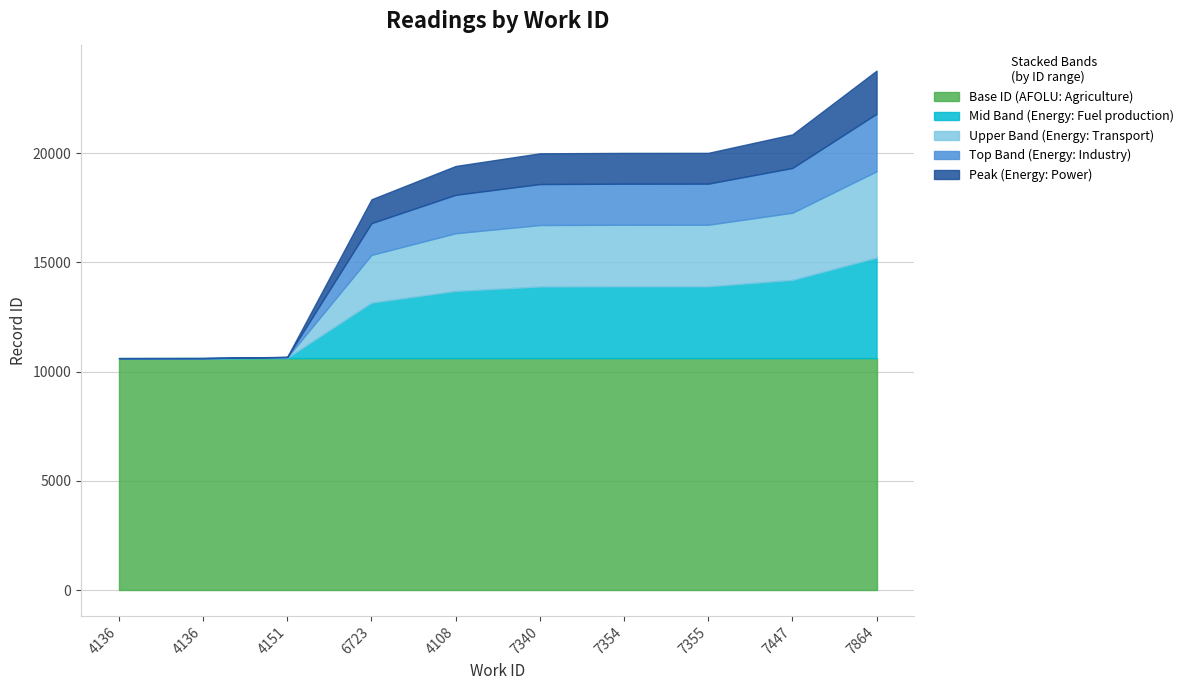

What value does the data have at 4108, to the nearest 100?

19400